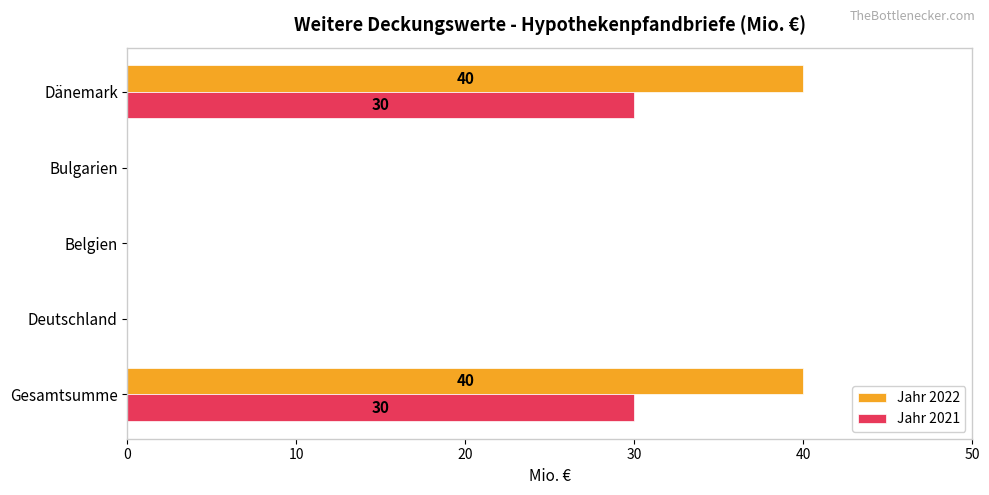

True or false: Jahr 2021 has a value of 52 at Gesamtsumme.

False